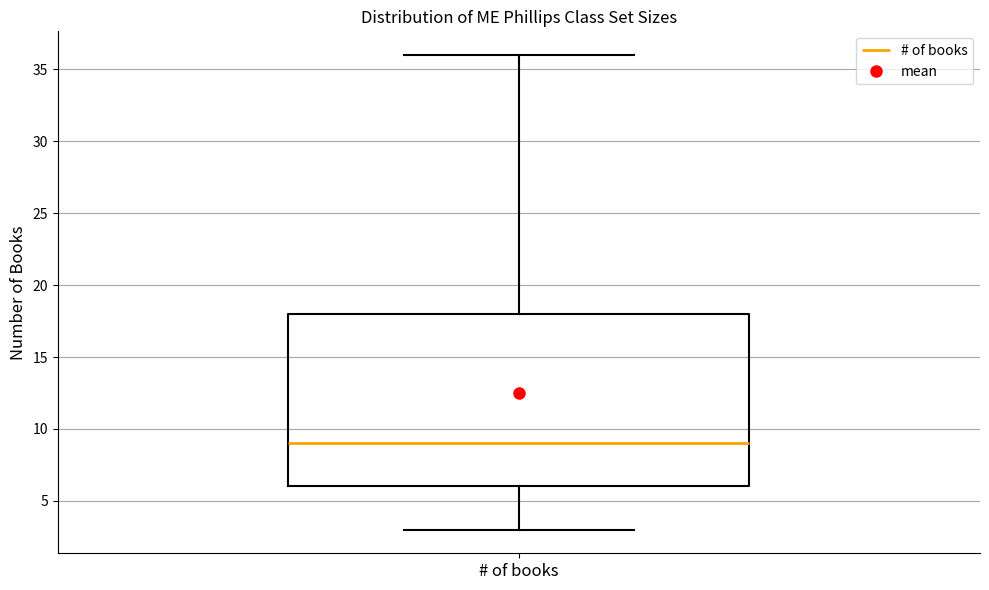

Where does the upper whisker of the box for # of books end on the y-axis? The values are not printed on the chart, so give them approximately, as read against the axis.

36